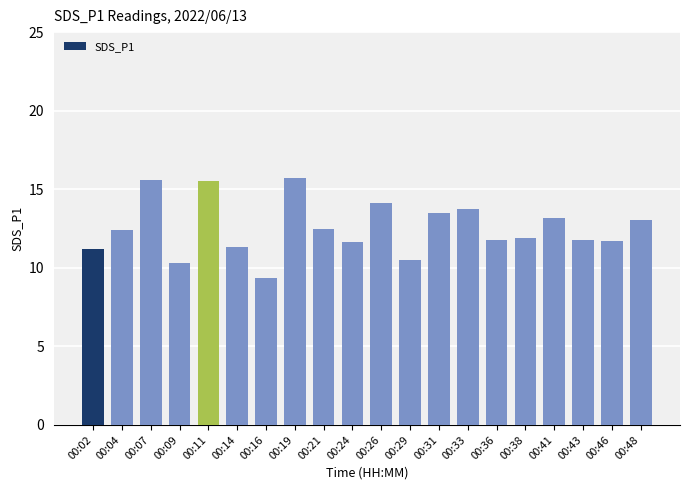

At which category does the chart reach its minimum across all series?

00:16